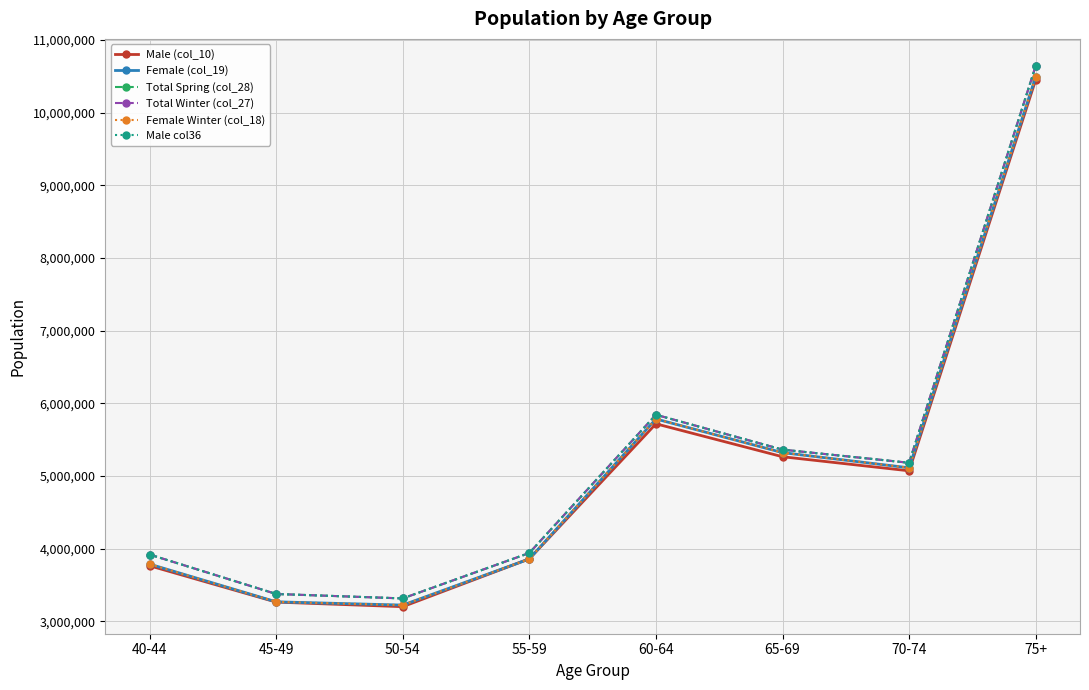

What is the value of the Male (col_10) point at the 3rd from the left?

3201520